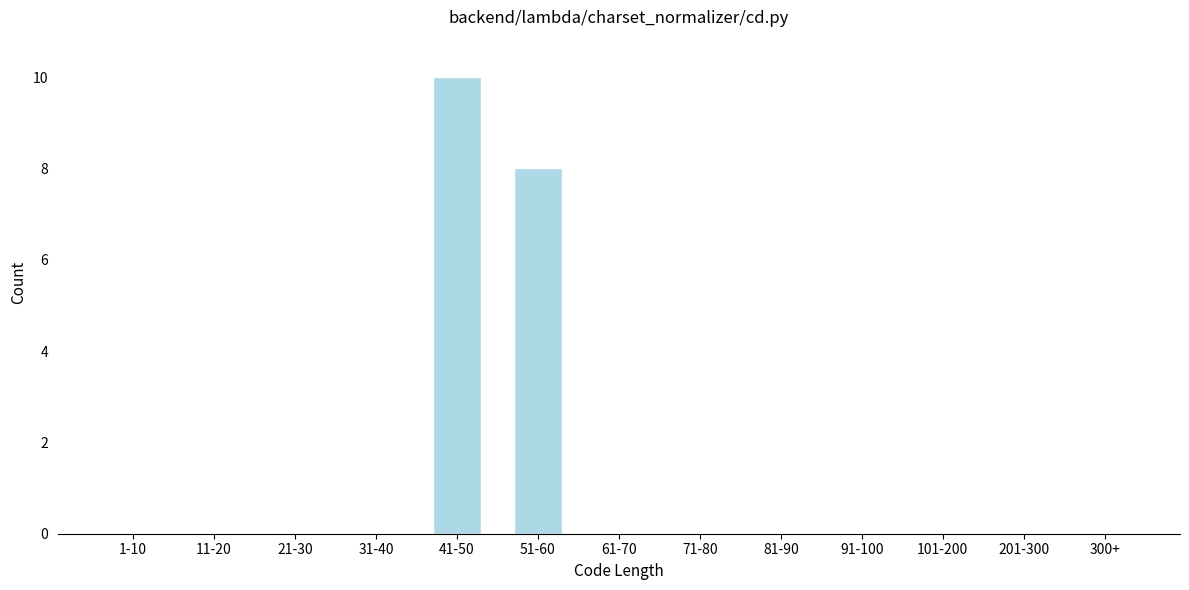

Reading left to right, transcribe all the data shown in this chart.

1-10=0	11-20=0	21-30=0	31-40=0	41-50=10	51-60=8	61-70=0	71-80=0	81-90=0	91-100=0	101-200=0	201-300=0	300+=0